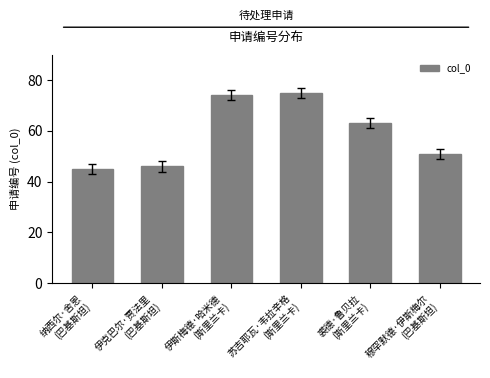

The value at 裘德·鲁贝拉
(斯里兰卡) is 63. True or false?

True